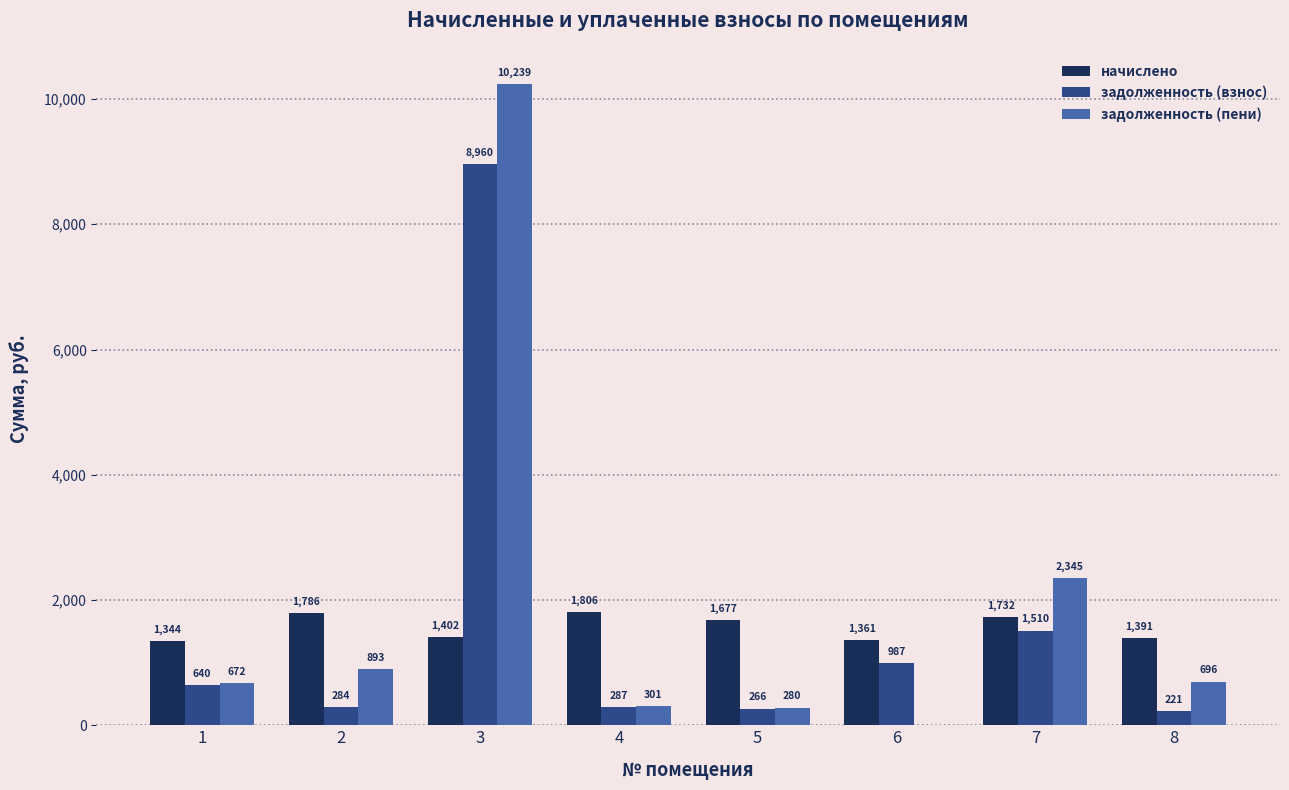

Is it true that задолженность (пени) equals 893.0 at 2?

True